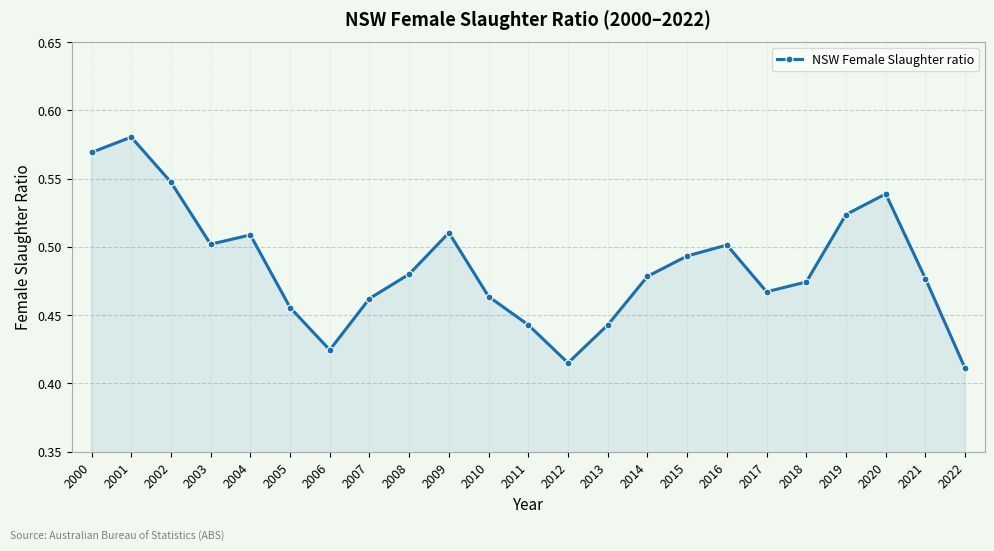

Count the values in the range 0 to 1.

23